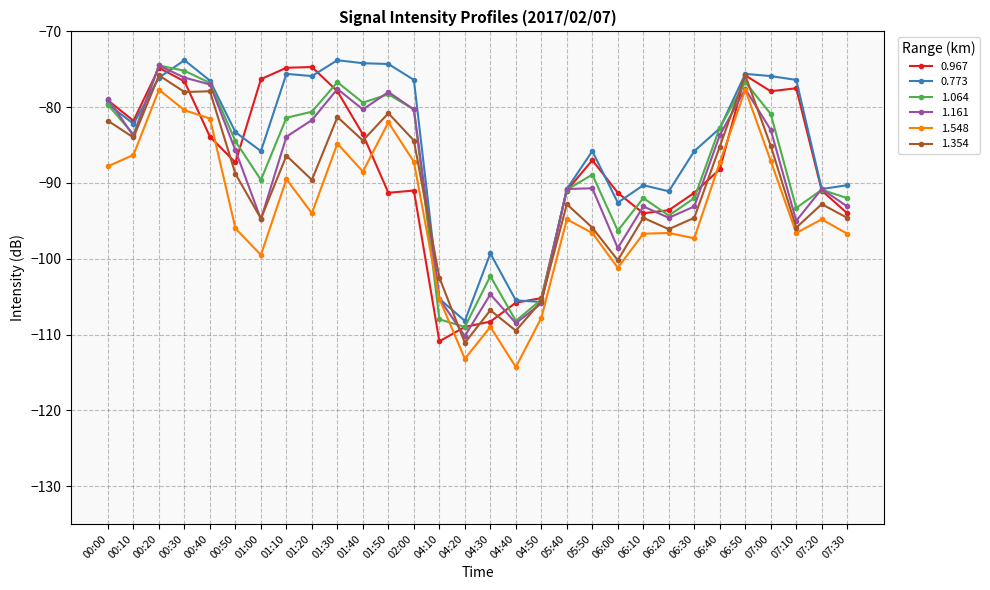

Where does the 1.548 series first go above -94?

00:00